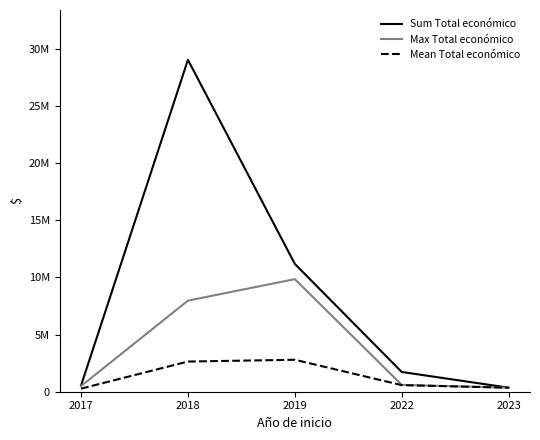

Which series has the largest total across all categories?

Sum Total económico